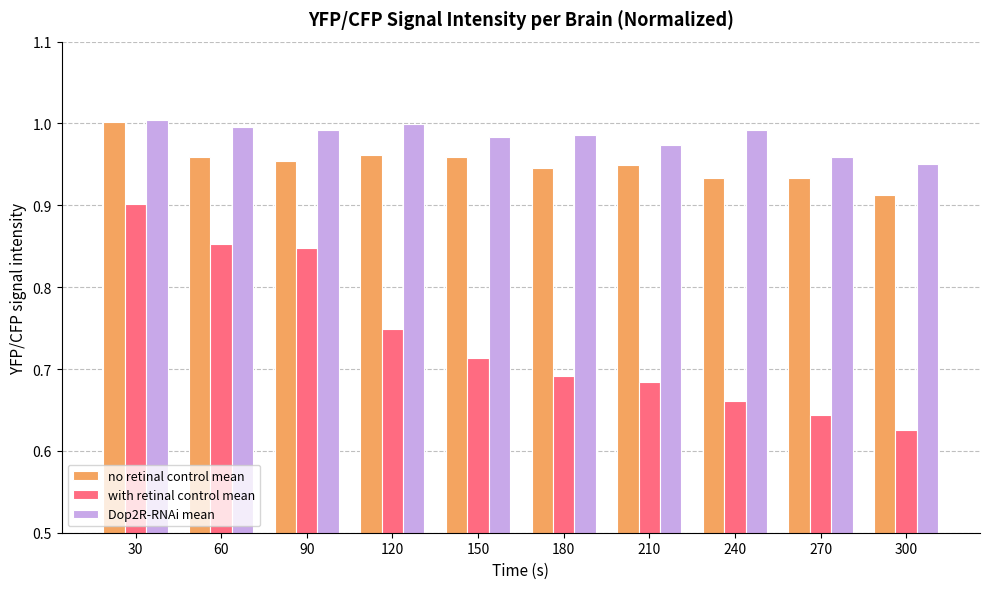

Which category has the lowest value in the no retinal control mean series?

300